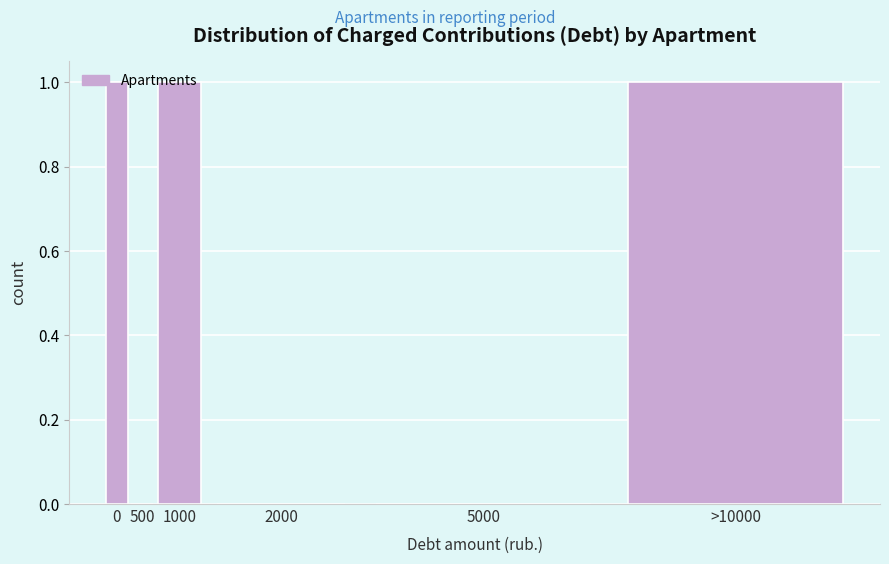

Which has a higher value, 5000 or 1000?

1000